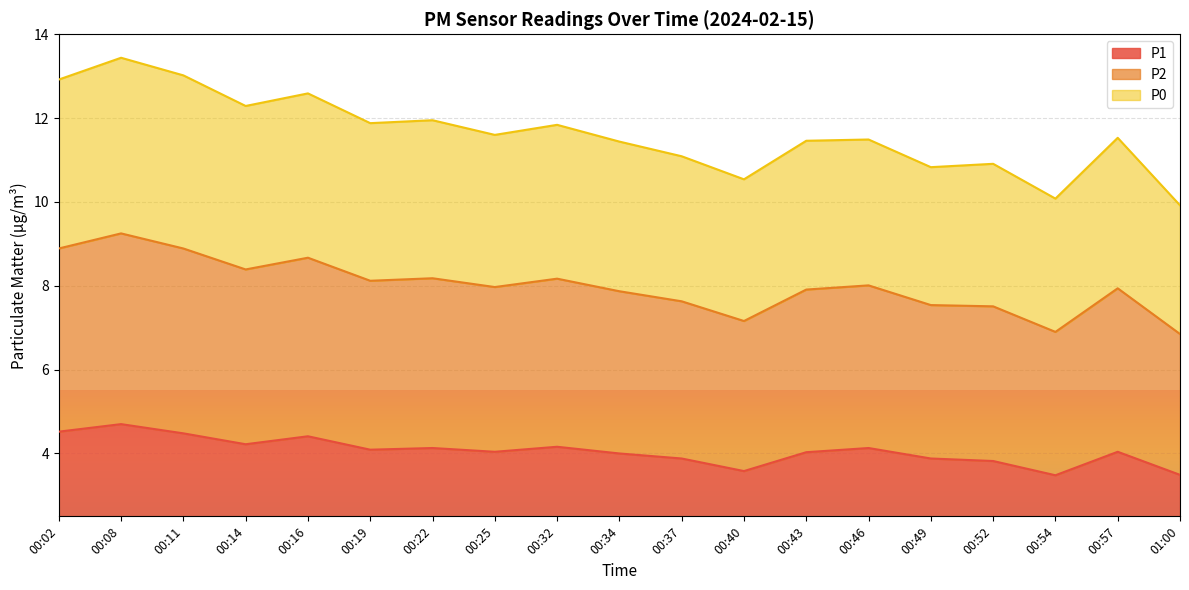

True or false: P2 and P1 cross at least once.

False